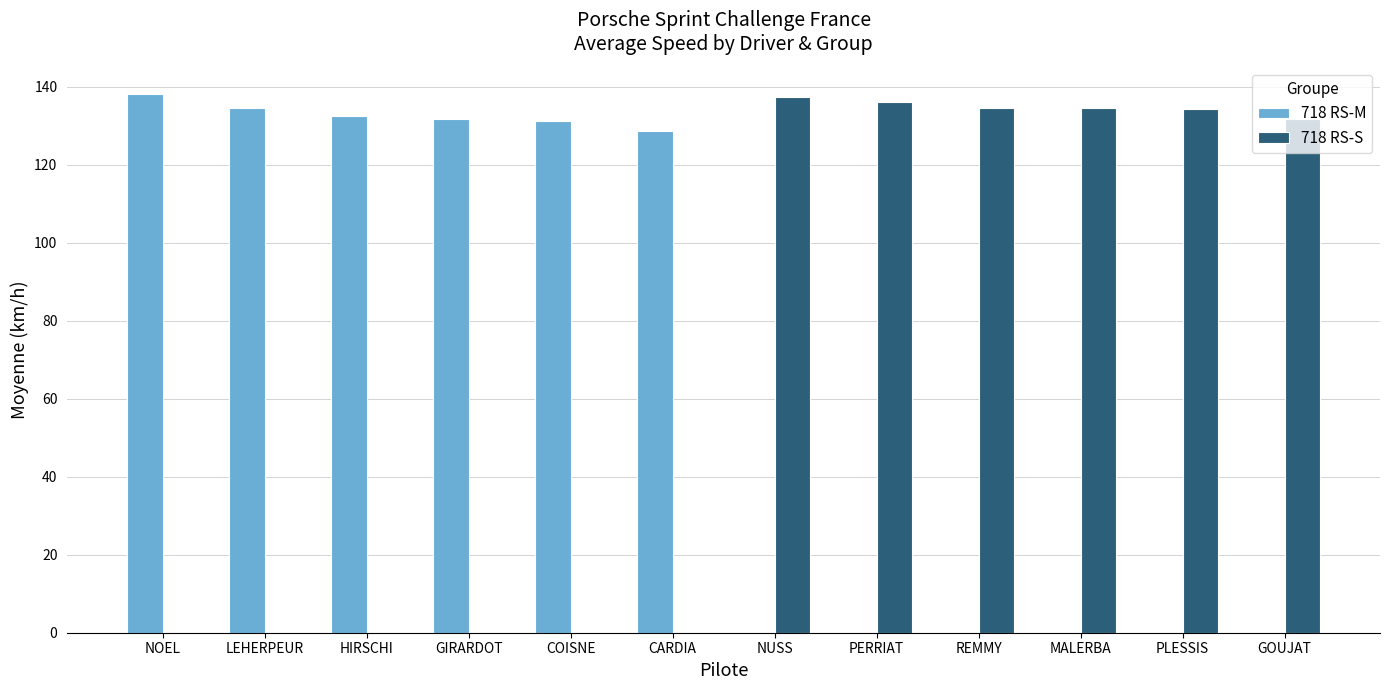

What is the greatest value displayed?

138.2